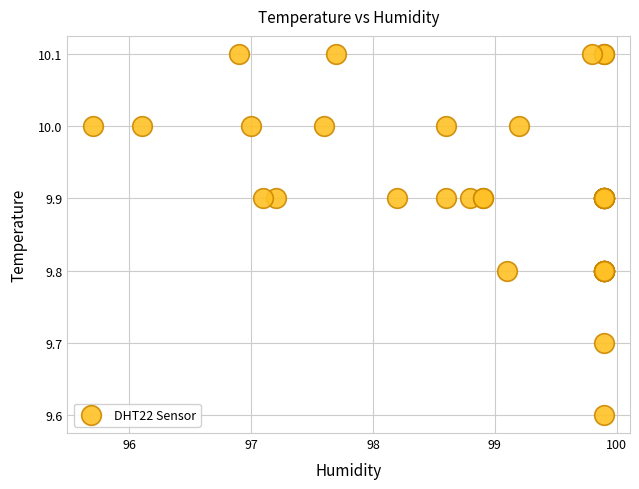

What Y value in the scatter plot is closest to 9?

9.6